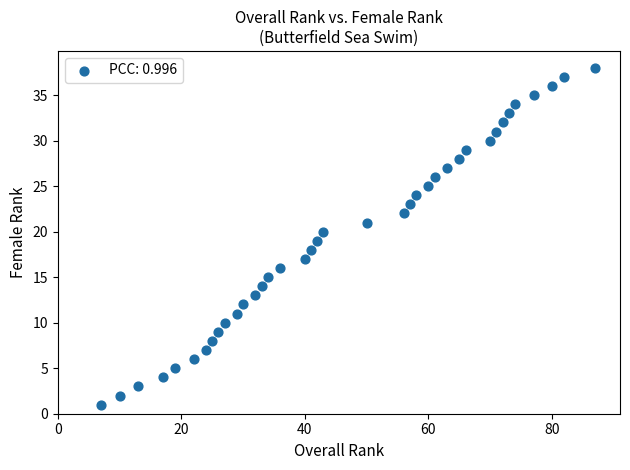

What is the range of Y values (max minus min)?

37